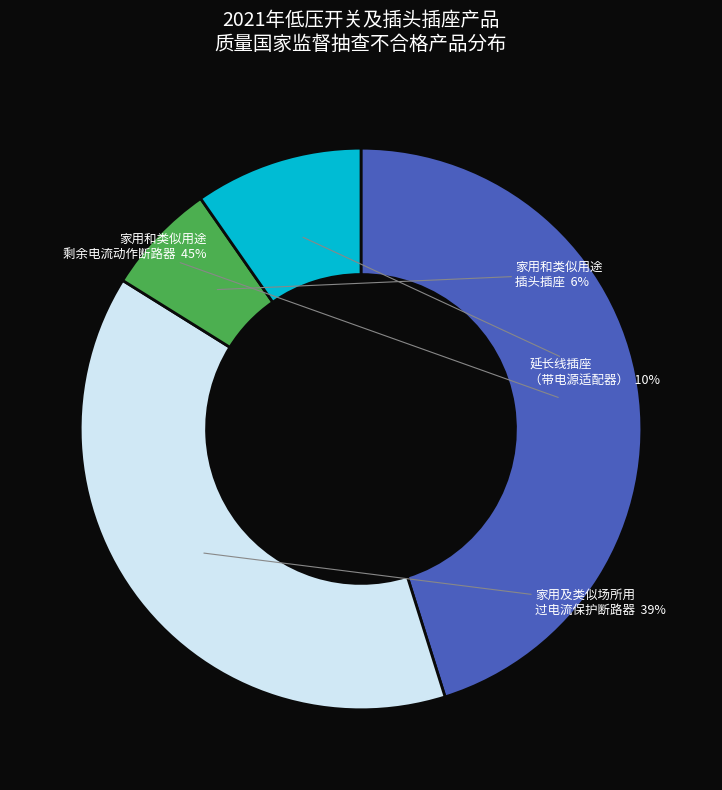

To the nearest percent, what is the difference between the largest and smallest slice percentages?

39%